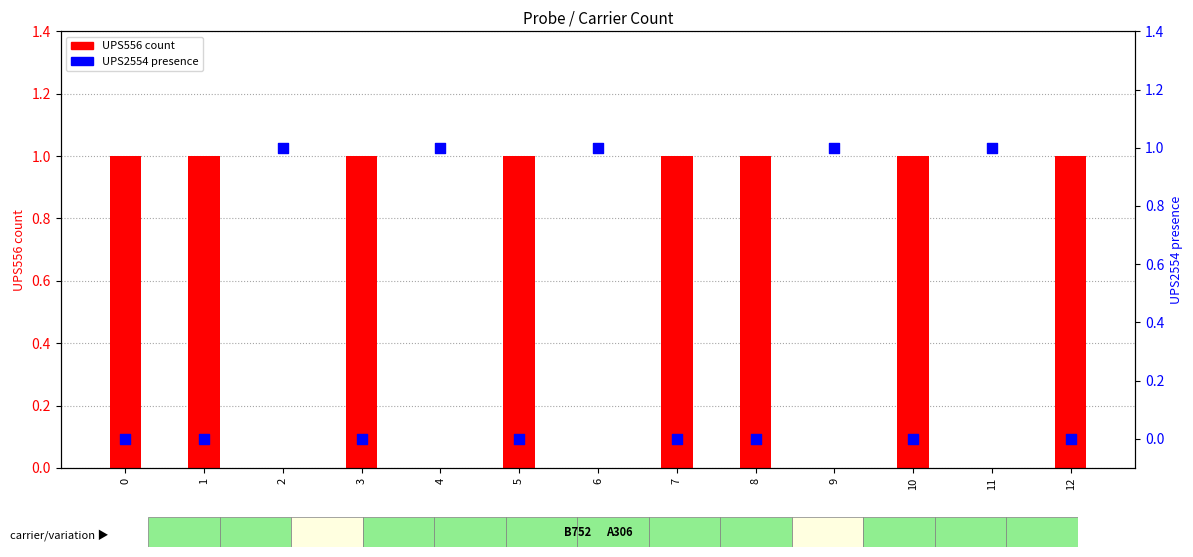

What are all the series names shown in the legend?

UPS556, UPS2554